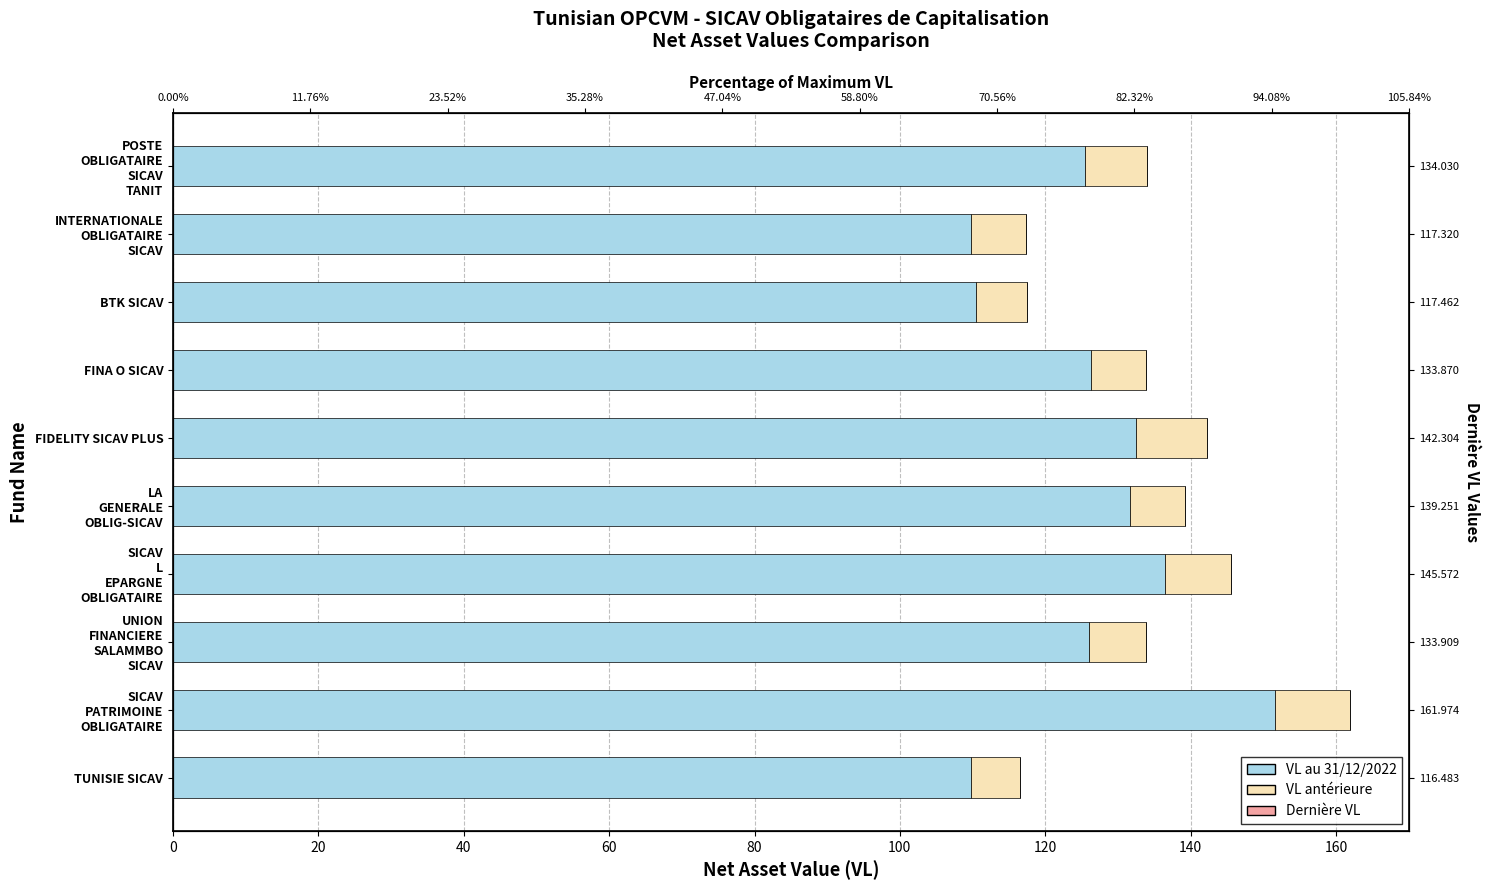

Count the number of data series in this chart.

3